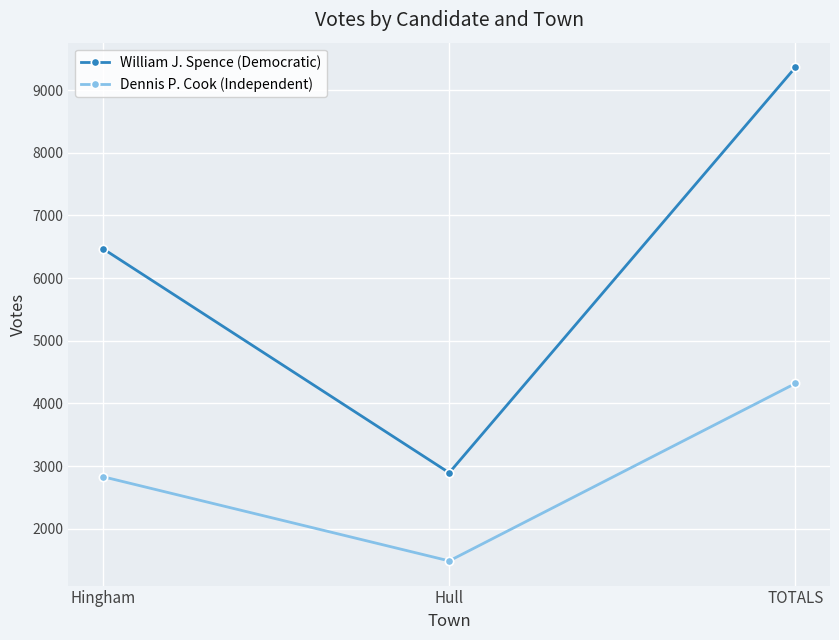

Reading left to right, extract all data points from this chart.

William J. Spence (Democratic): Hingham=6469	Hull=2894	TOTALS=9363
Dennis P. Cook (Independent): Hingham=2831	Hull=1488	TOTALS=4319